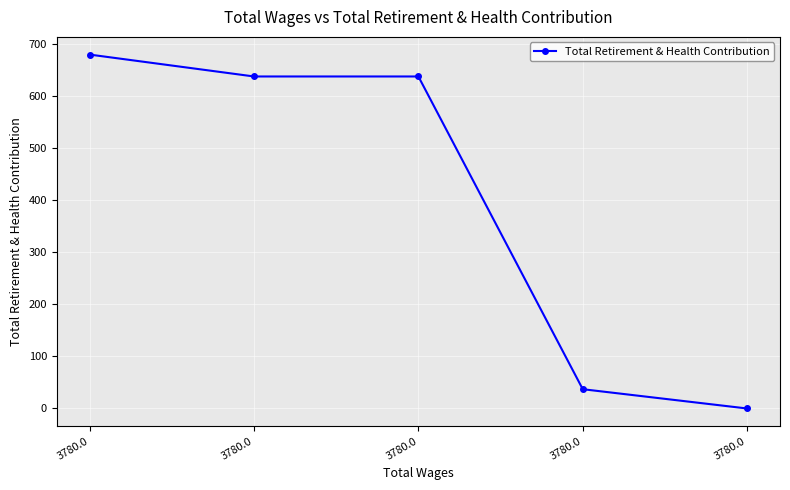

Does the chart have visible grid lines?

Yes